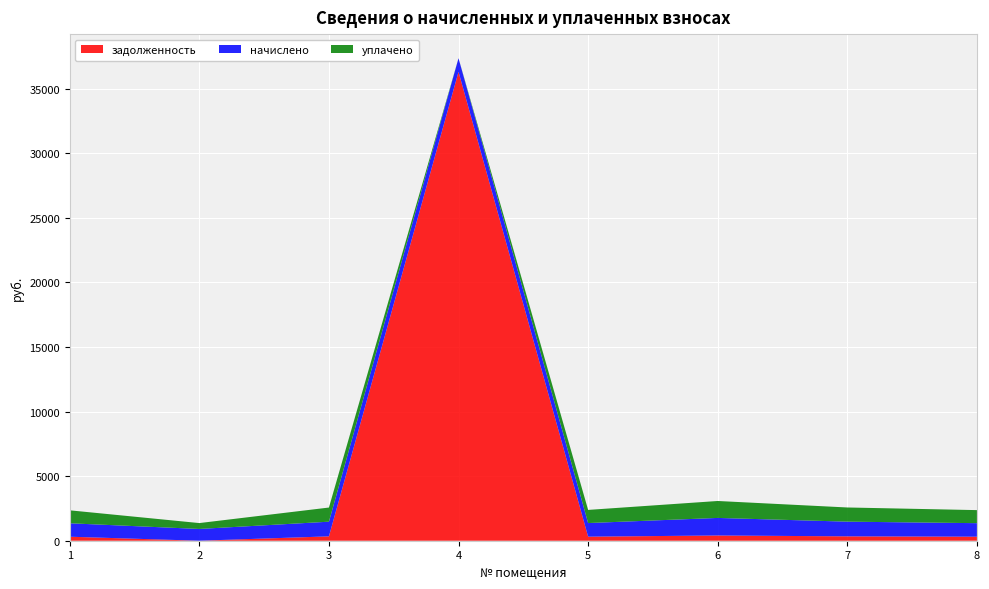

Reading left to right, what are all the values shown in this chart?

задолженность: 1=310.1	2=0.0	3=338.3	4=36312.9	5=314.2	6=405.1	7=339.0	8=312.1
начислено: 1=1040.8	2=911.3	3=1135.7	4=1052.4	5=1054.7	6=1360.0	7=1138.0	8=1047.8
уплачено: 1=1004.0	2=455.7	3=1095.4	4=0.0	5=1017.3	6=1311.8	7=1097.7	8=1010.6